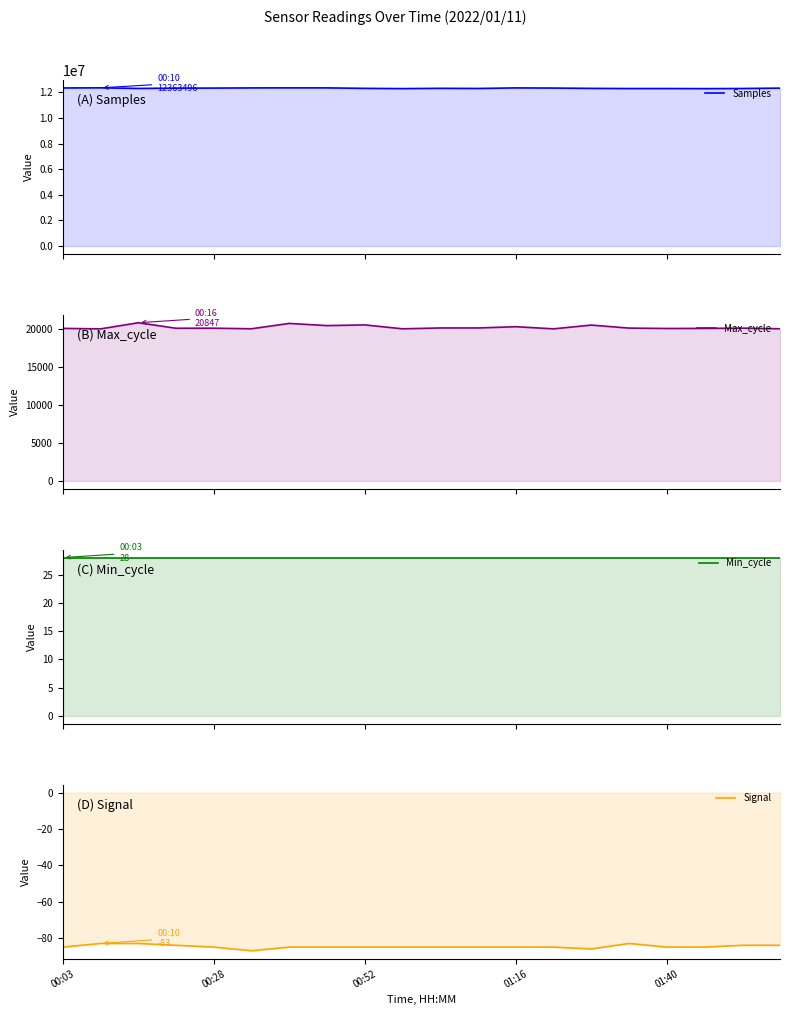

What is the spread (max minus min) of values at 01:40?

12308961